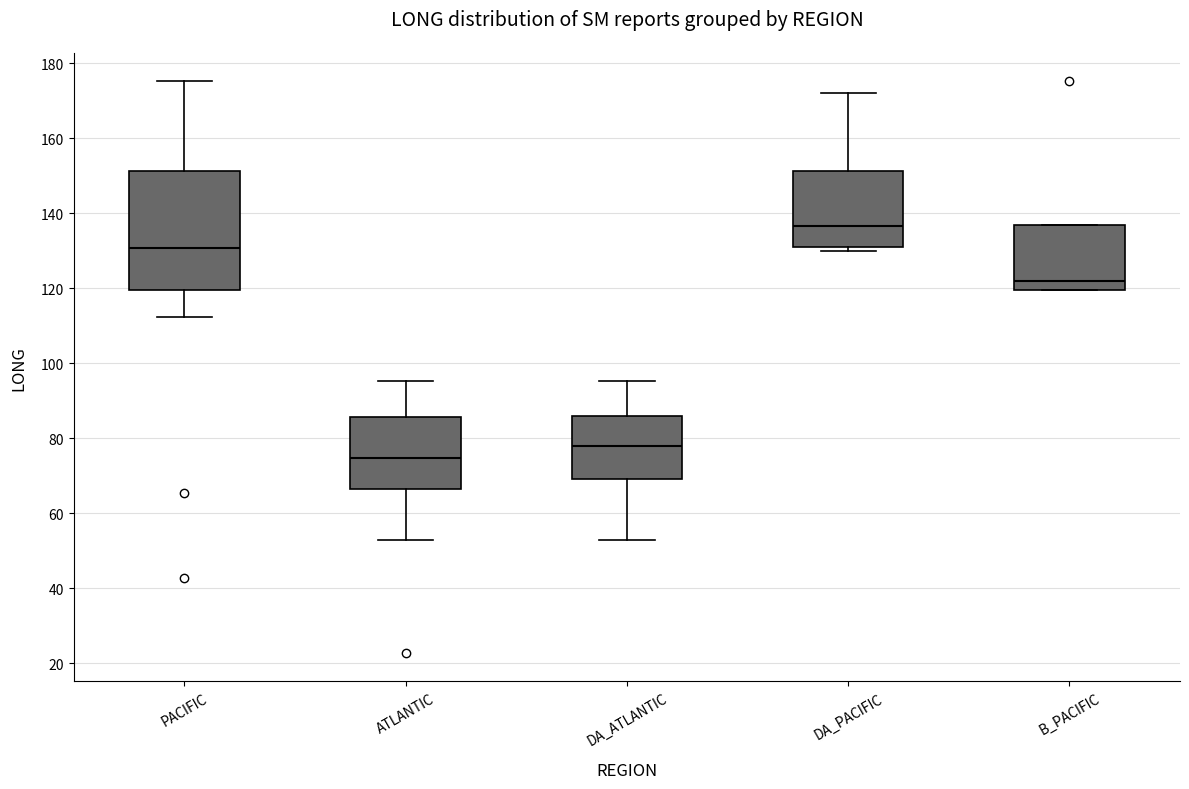

Which box's median line is the lowest?

ATLANTIC